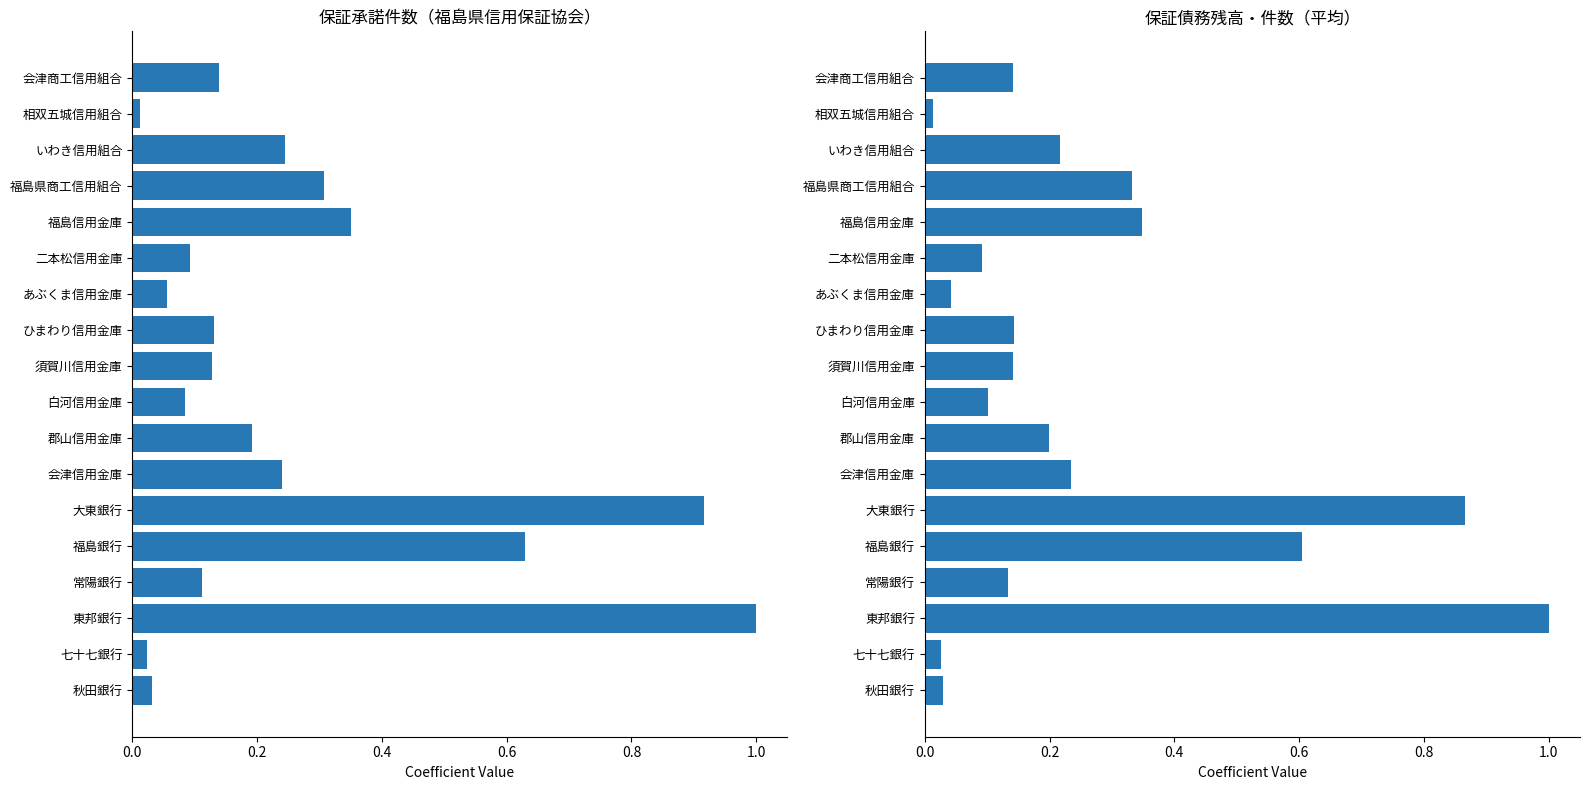

Are the bars grouped side by side (vs. stacked)?

Yes